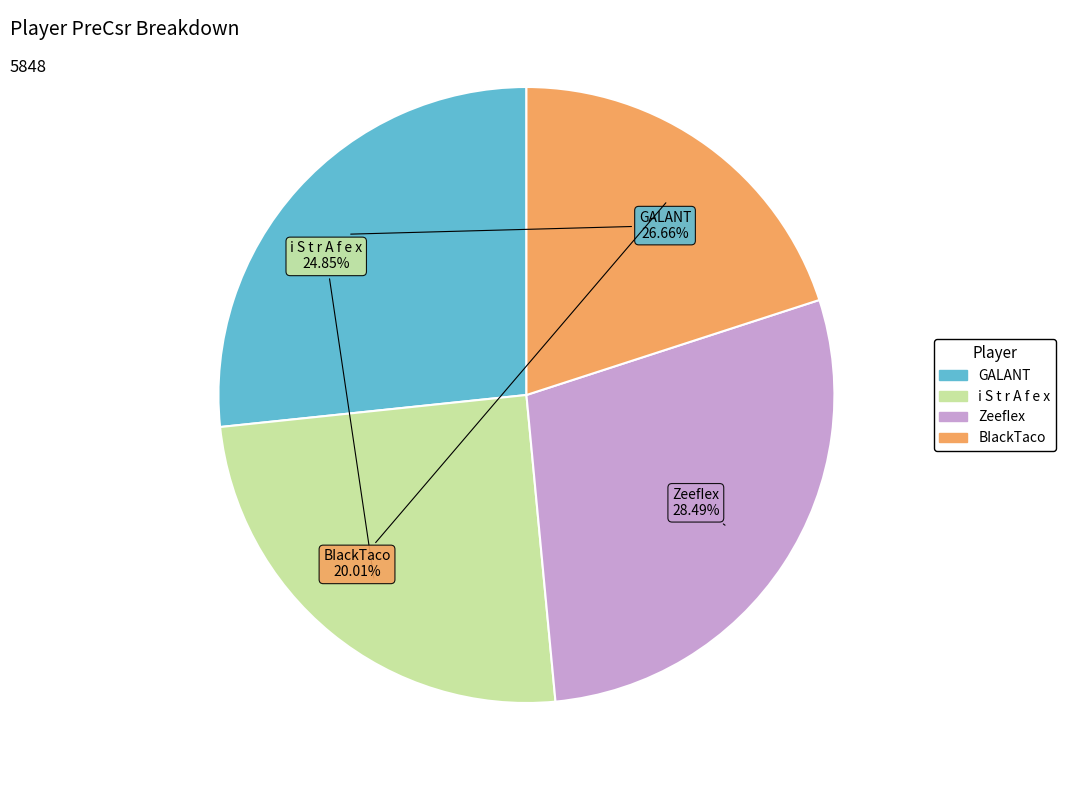

Is there any slice that represents more than half of the pie?

No